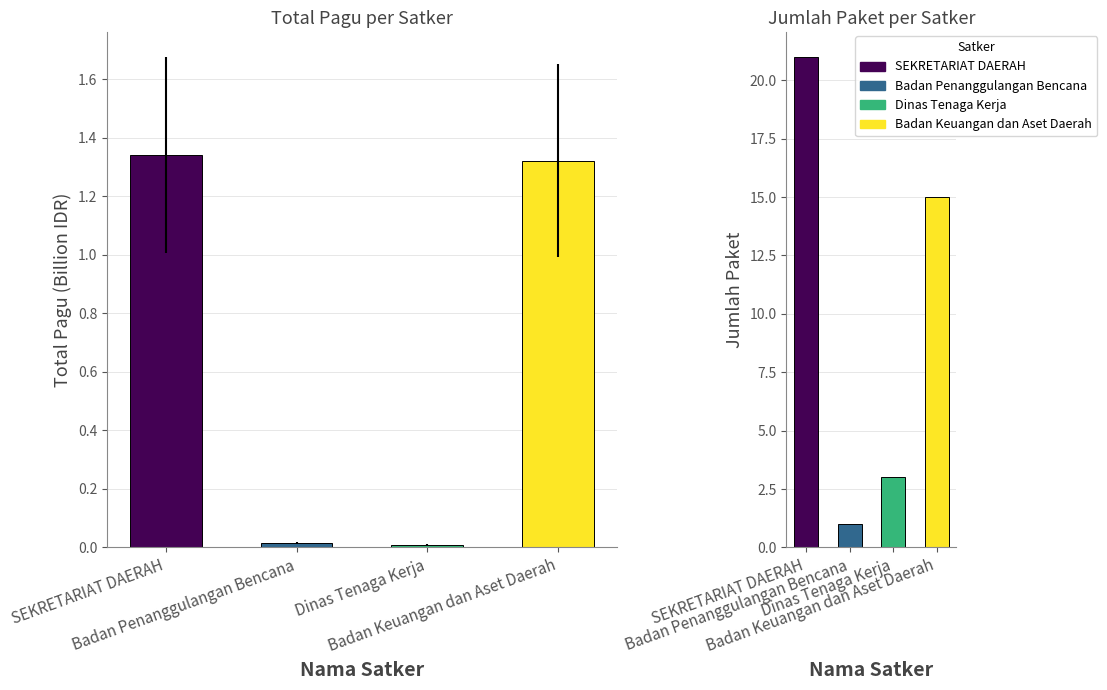

Between Badan Penanggulangan Bencana and SEKRETARIAT DAERAH, which is larger?

SEKRETARIAT DAERAH